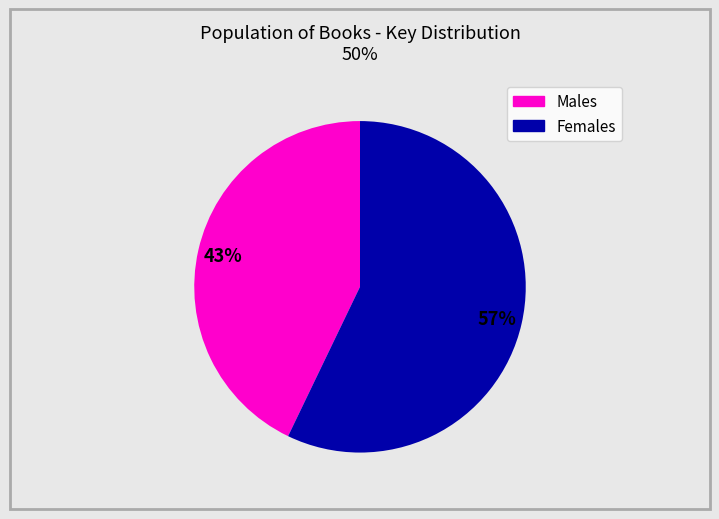

To the nearest percent, what is the difference between the largest and smallest slice percentages?

14%